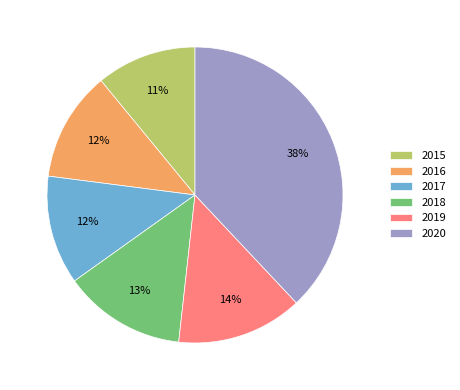

Is it true that 2020 is 43% of the pie?

False